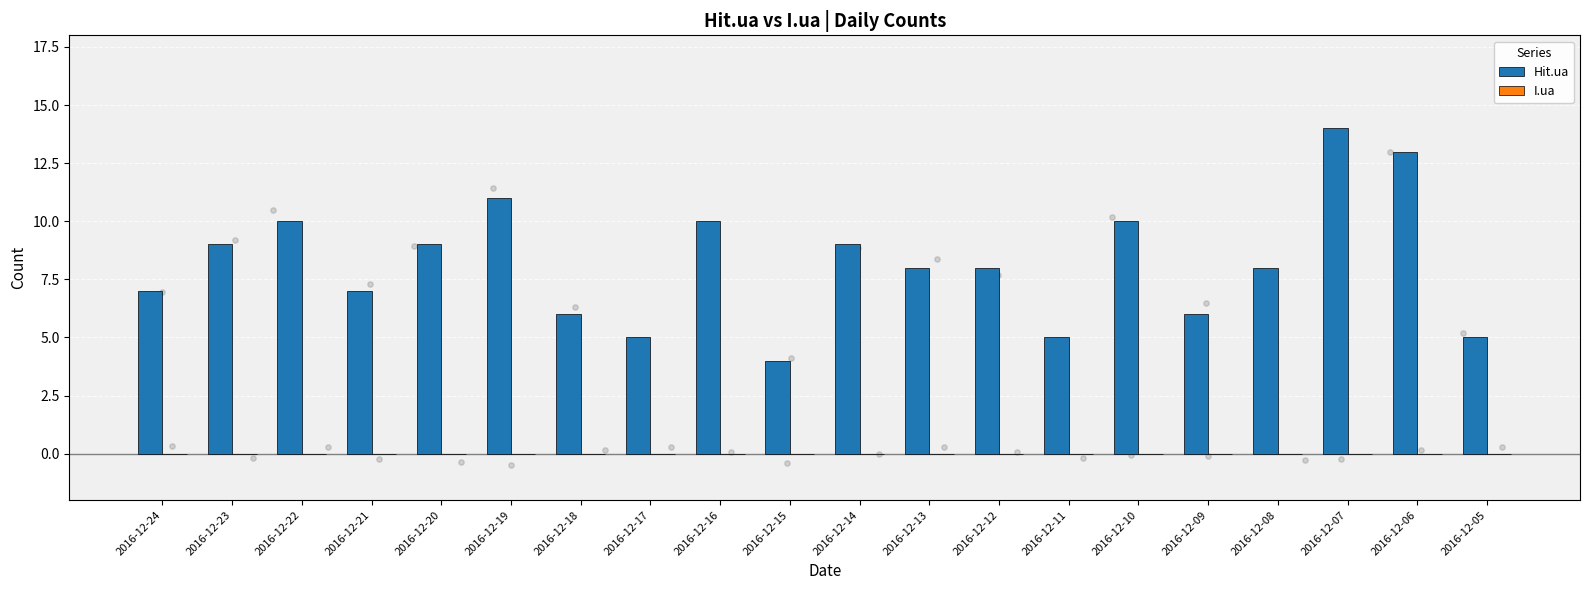

Which series has the widest spread of Y values?

Hit.ua